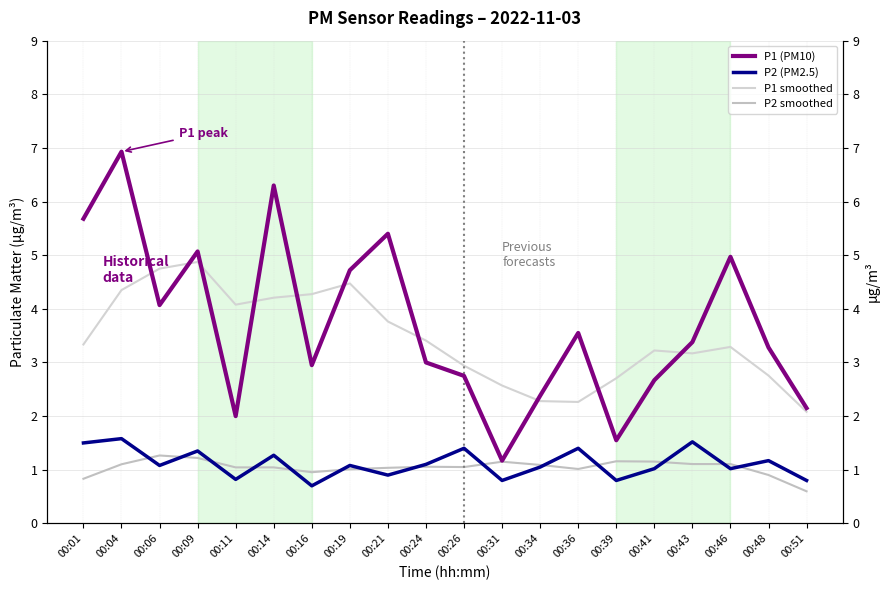

The P1 (PM10) series shows 2.0 at 00:11. True or false?

True